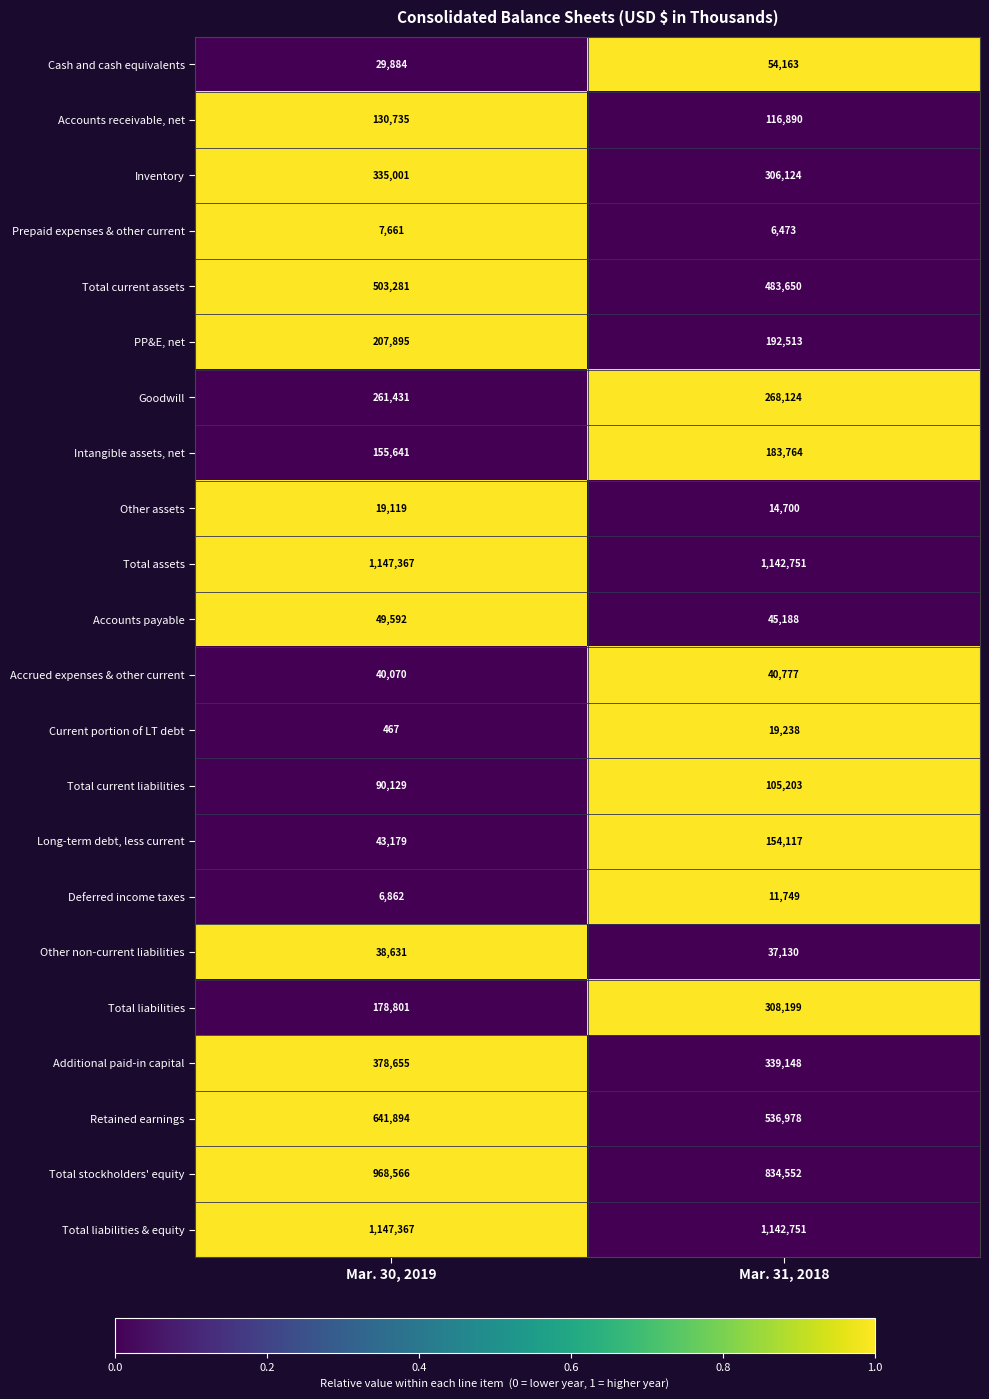

Rank the categories by Cash and cash equivalents value from lowest to highest.

Mar. 30, 2019, Mar. 31, 2018